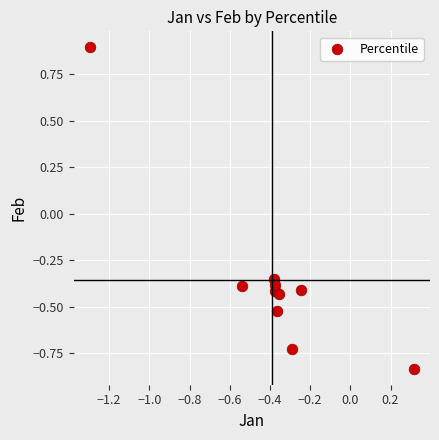

What is the range of X values (max minus min)?

1.6